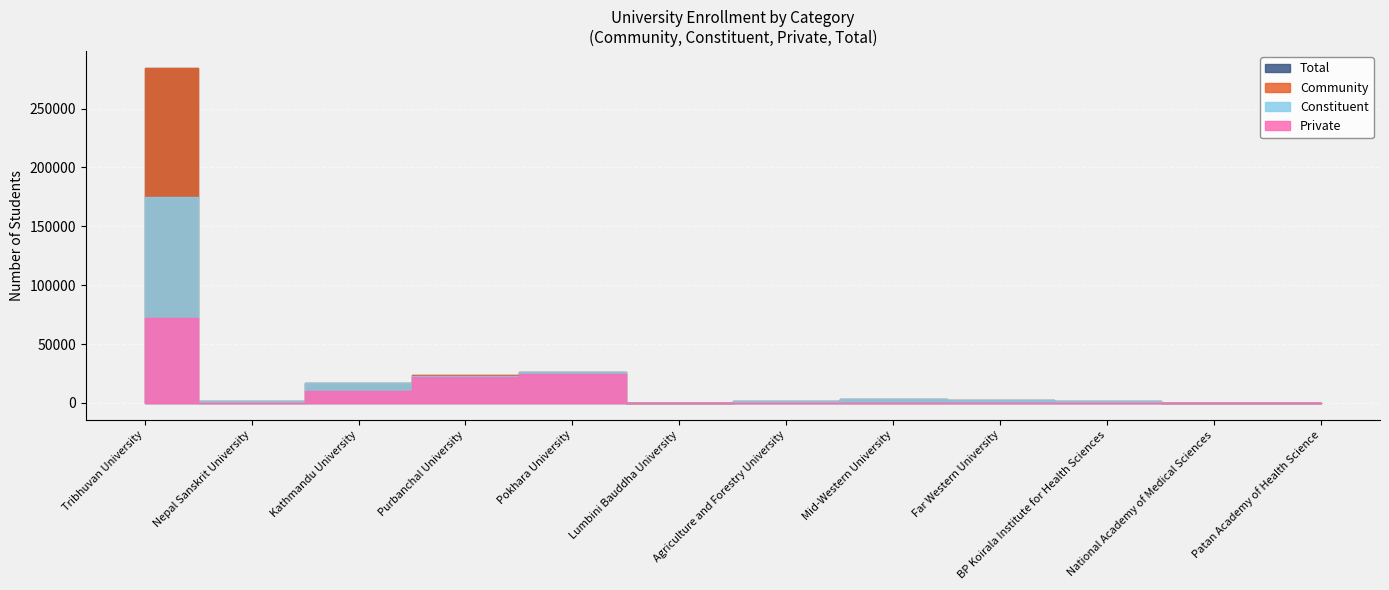

Which series has the largest total across all categories?

Total